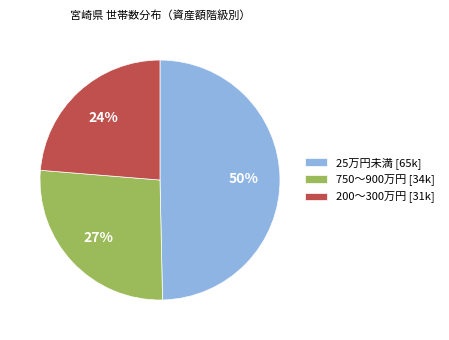

To the nearest percent, what percentage of the pie is 750～900万円 [34k]?

27%